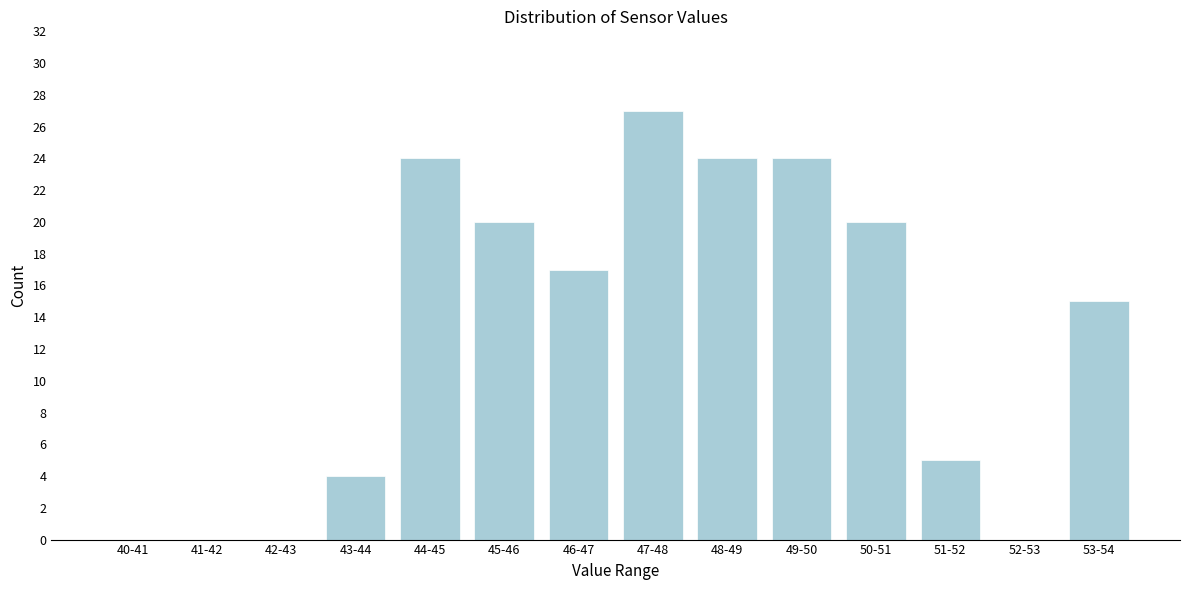

Reading left to right, transcribe all the data shown in this chart.

40-41=0	41-42=0	42-43=0	43-44=4	44-45=24	45-46=20	46-47=17	47-48=27	48-49=24	49-50=24	50-51=20	51-52=5	52-53=0	53-54=15